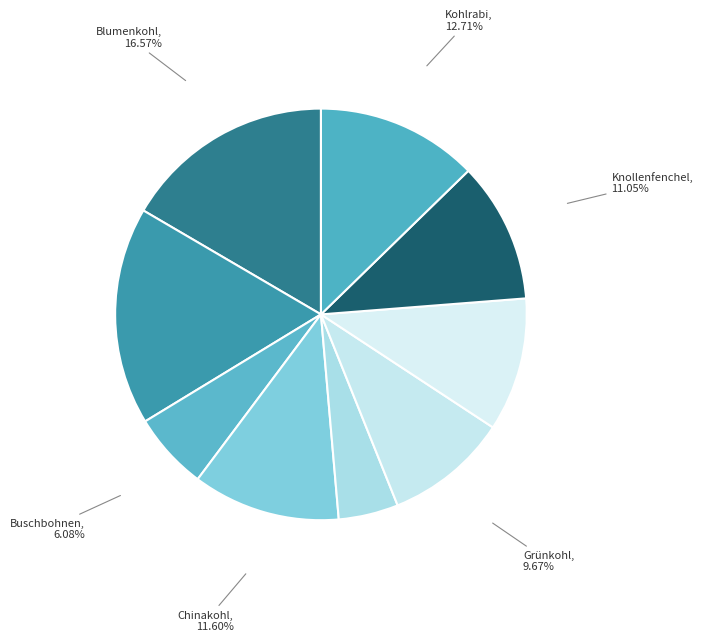

Count the number of slices in the pie.

9